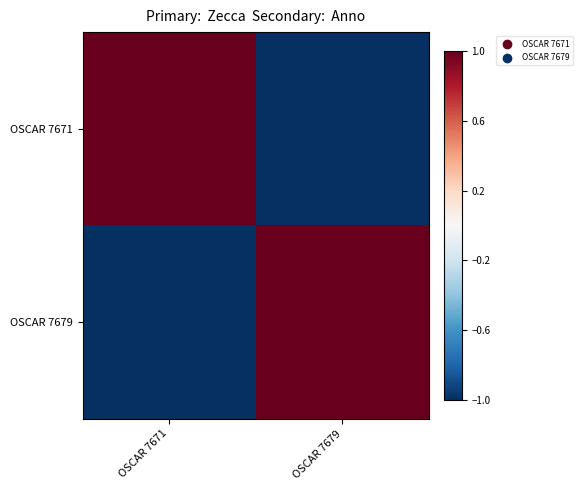

Which series has the widest spread of values?

OSCAR 7671